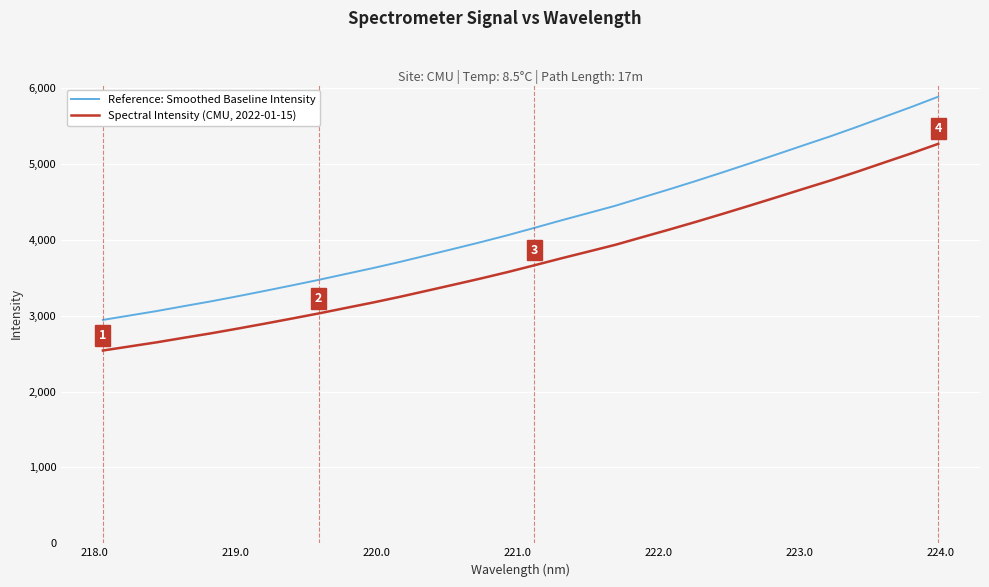

How many lines are shown in the chart?

2